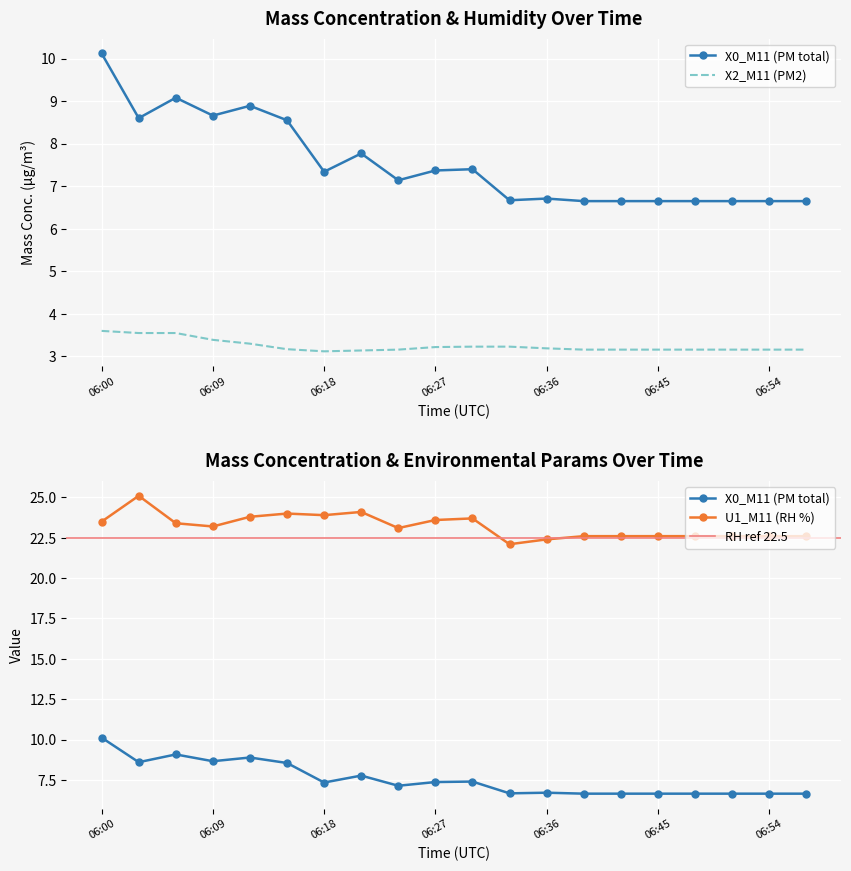

What is the spread (max minus min) of values at 06:18?

20.8